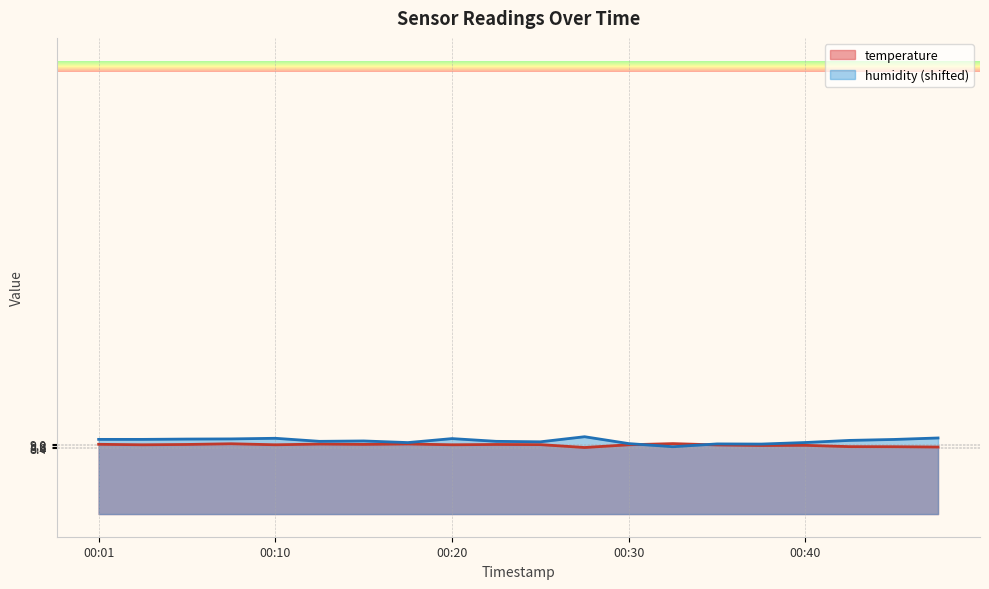

What is the sum of the temperature values at 00:18 and 00:03?

17.8